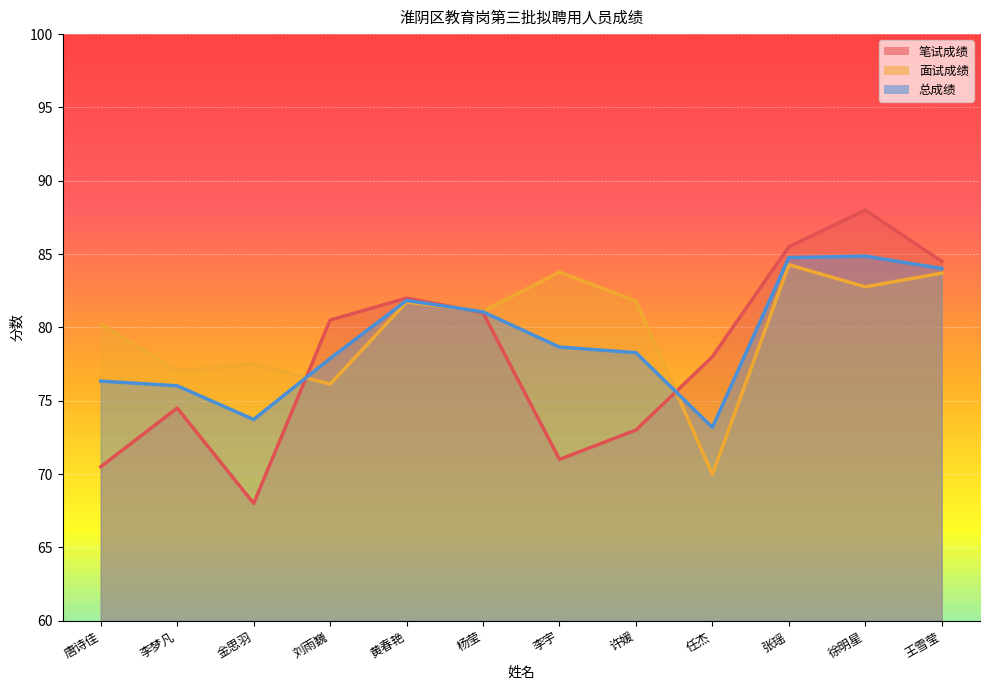

What is the difference between the 总成绩 values at 李宇 and 刘雨巍?

0.8